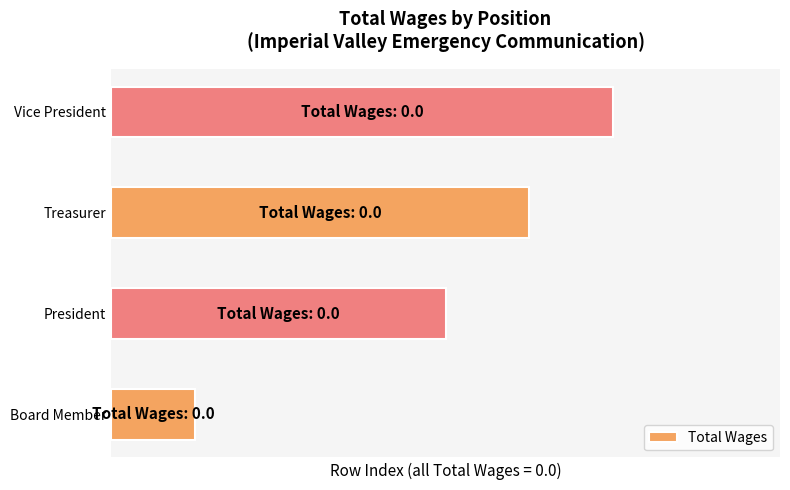

Are the bars horizontal?

Yes